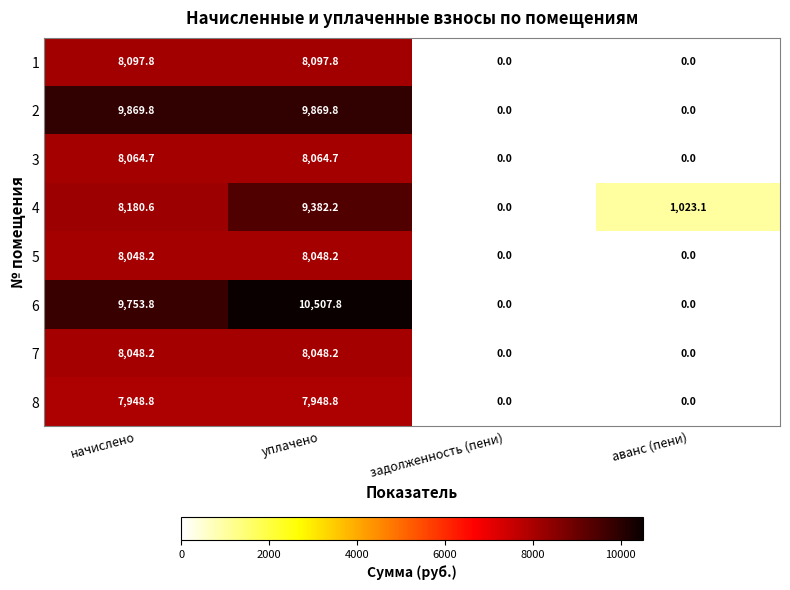

What is the spread (max minus min) of values at уплачено?

2559.0